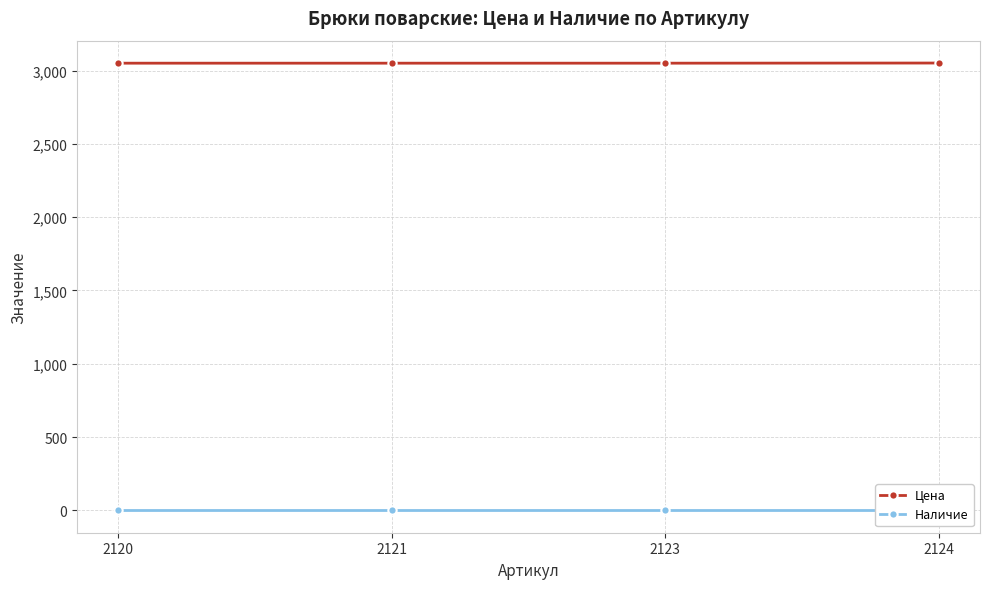

Is the value of Наличие at 2120 greater than the value of Цена at 2124?

No